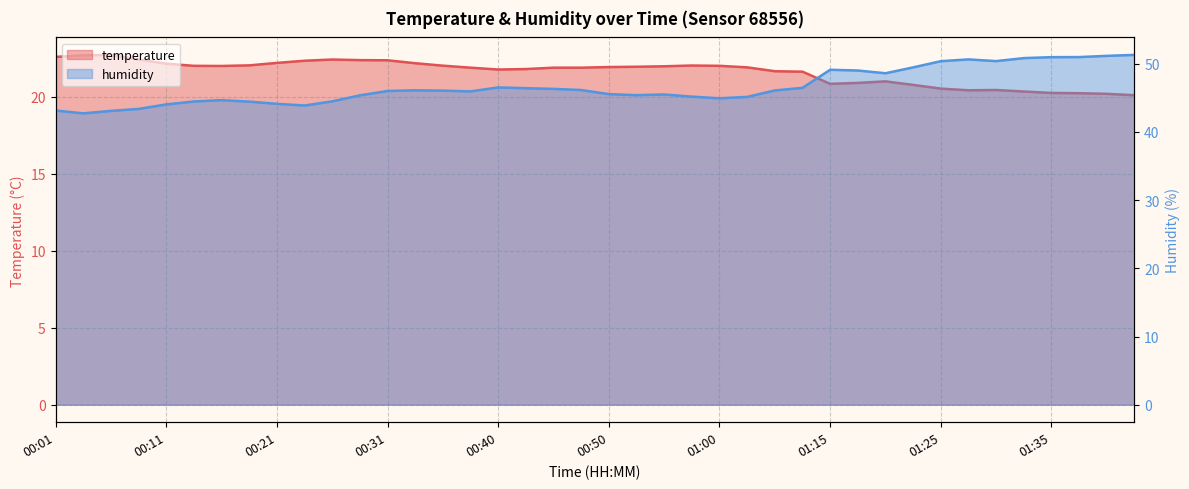

What is the total value across all series at 01:05?

67.7